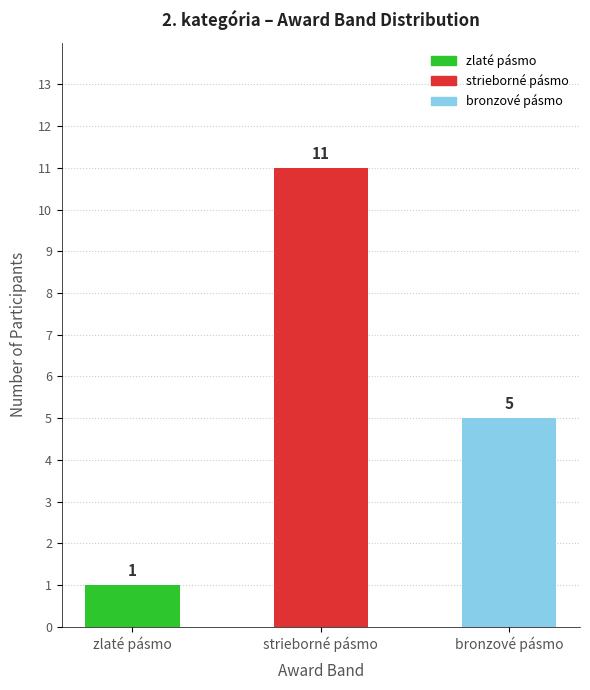

List the labels in order of value, smallest first.

zlaté pásmo, bronzové pásmo, strieborné pásmo